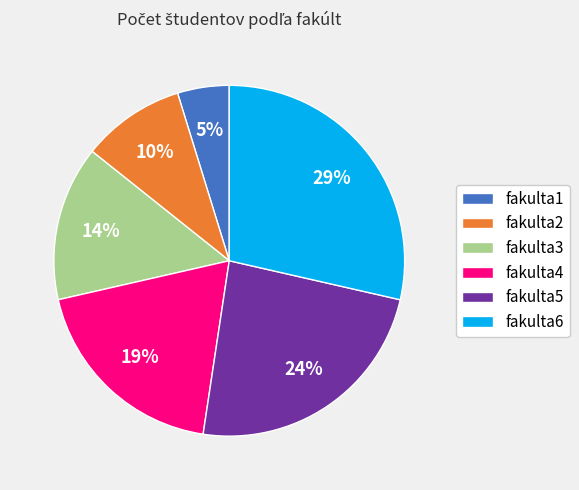

The fakulta6 slice represents 29% of the pie. True or false?

True